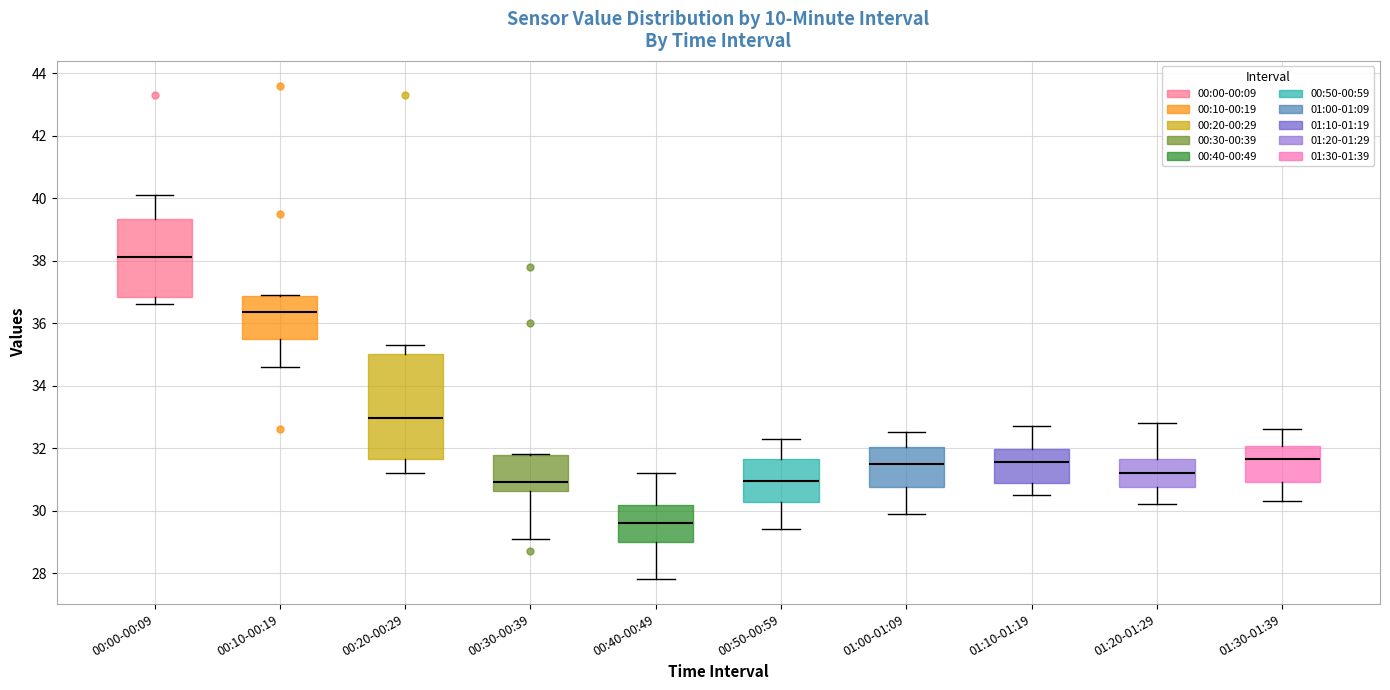

Where is the upper edge of the box for 00:50-00:59 on the y-axis? The values are not printed on the chart, so give them approximately, as read against the axis.

31.6